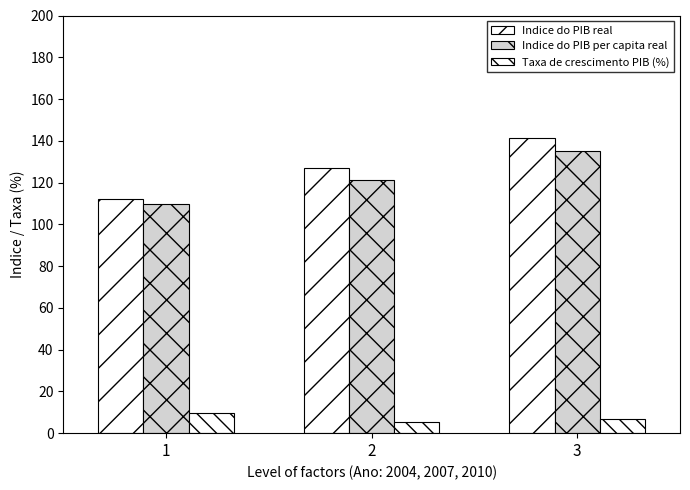

How many categories are shown in the chart?

3